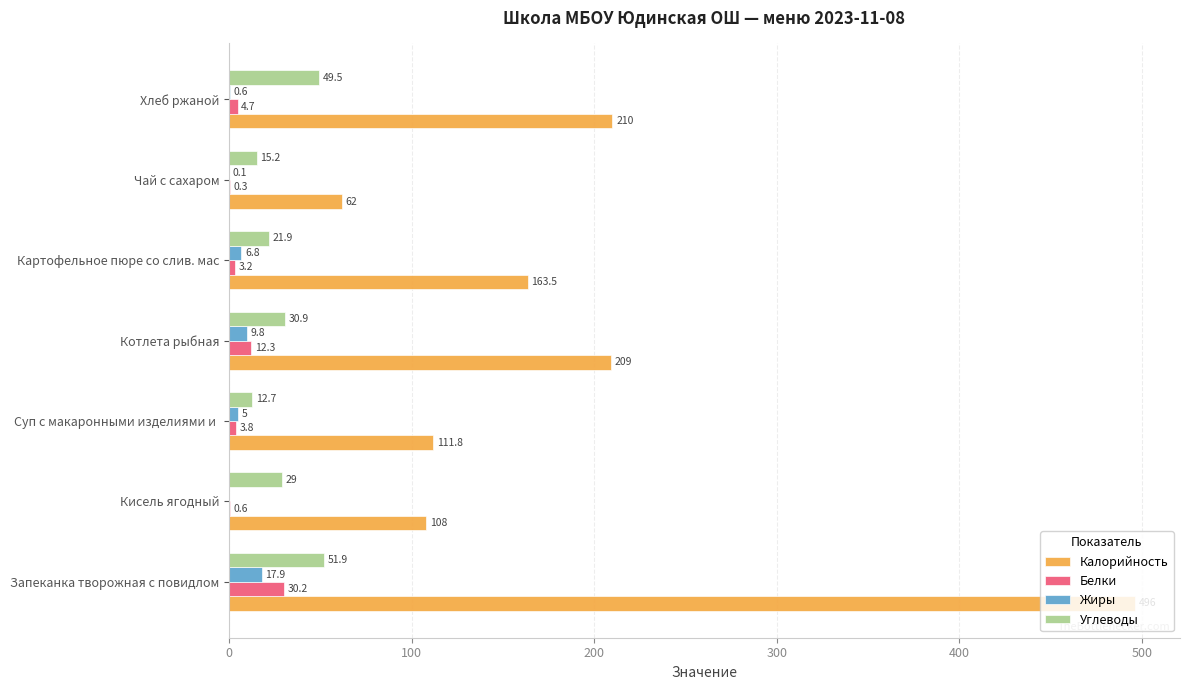

What is the total value across all series at Котлета рыбная?

262.0